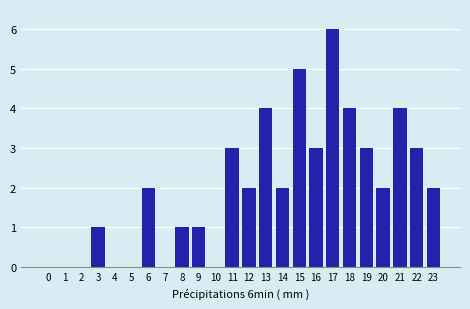

Reading left to right, list all the values displayed in this chart.

0=0	1=0	2=0	3=1	4=0	5=0	6=2	7=0	8=1	9=1	10=0	11=3	12=2	13=4	14=2	15=5	16=3	17=6	18=4	19=3	20=2	21=4	22=3	23=2